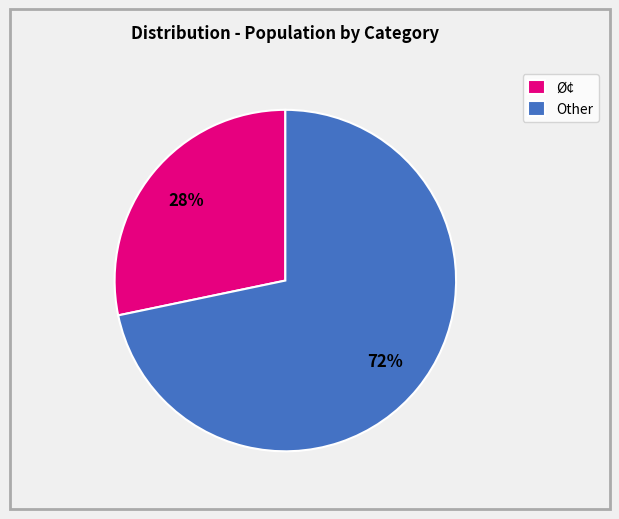

Is there any slice that represents more than half of the pie?

Yes